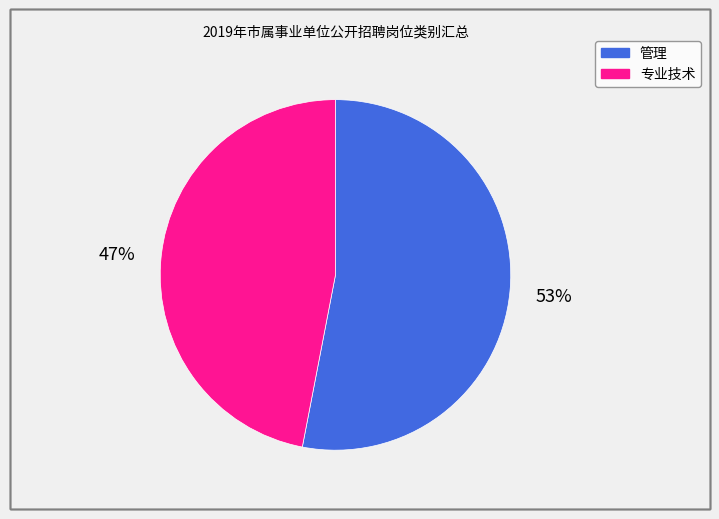

Count the number of slices in the pie.

2